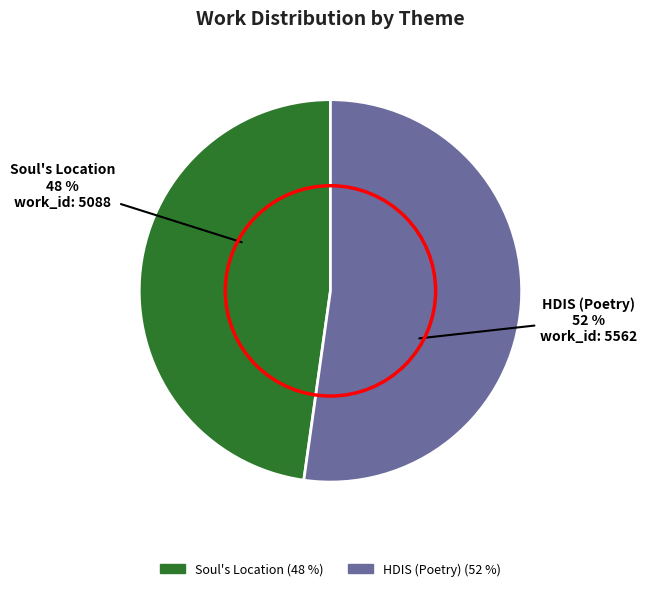

How many segments does this pie chart have?

2